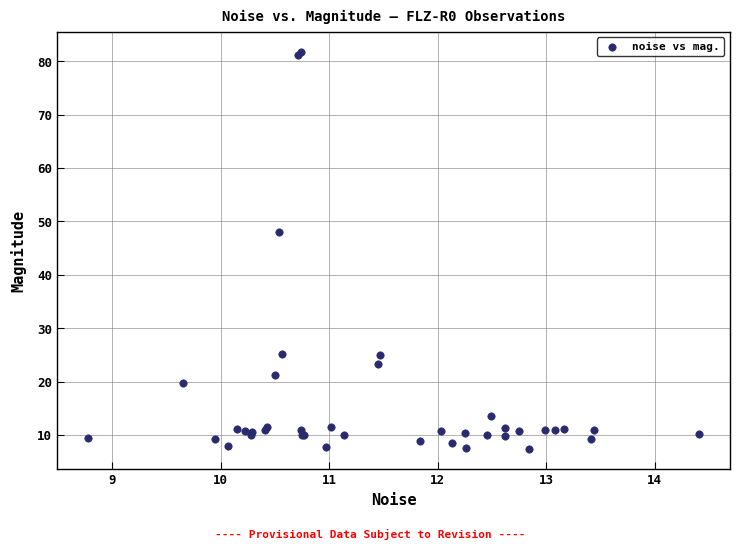

What Y value in the scatter plot is closest to 44?

48.1